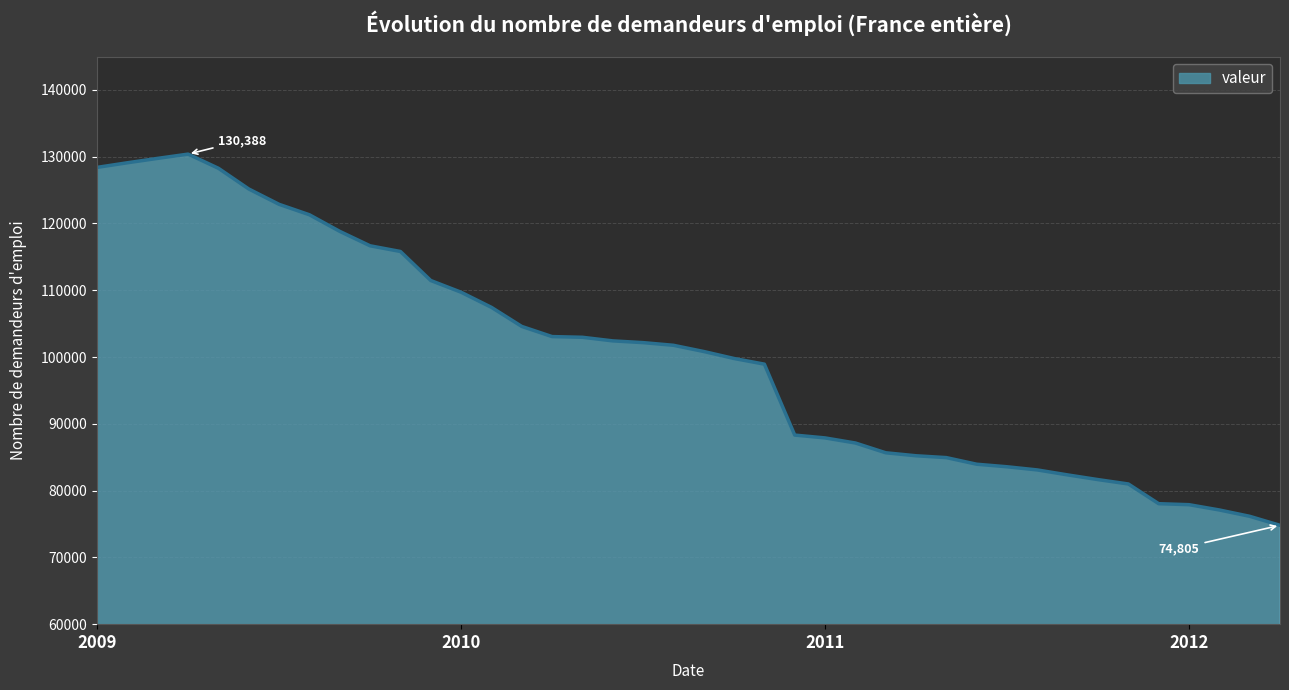

What is the difference between the maximum and minimum values?

55583